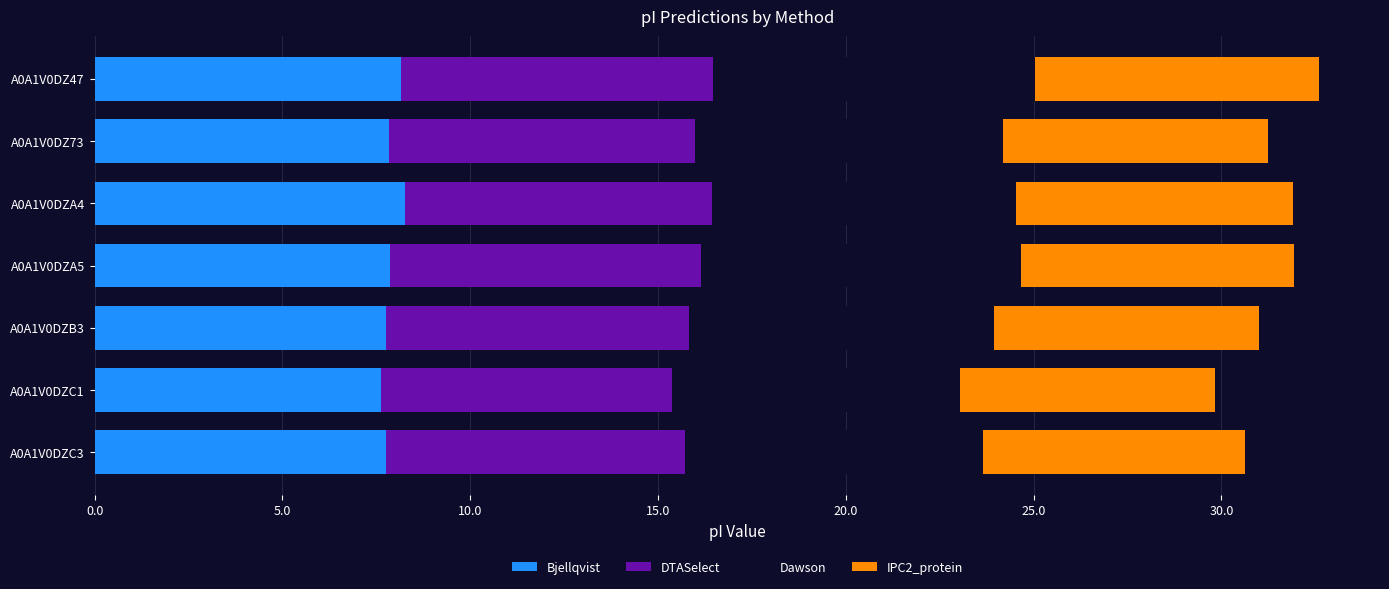

What is the total value across all series at A0A1V0DZA4?

31.9